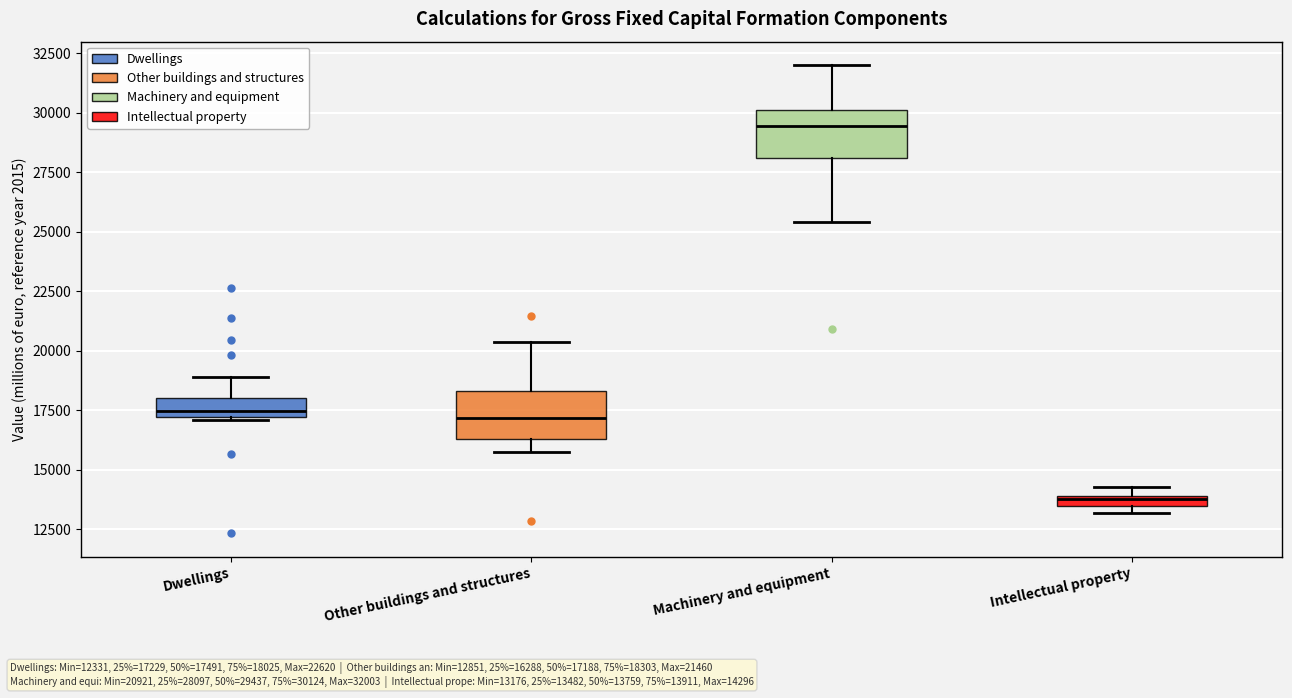

Where does the median line of the box for Other buildings and structures sit on the y-axis? The values are not printed on the chart, so give them approximately, as read against the axis.

17000